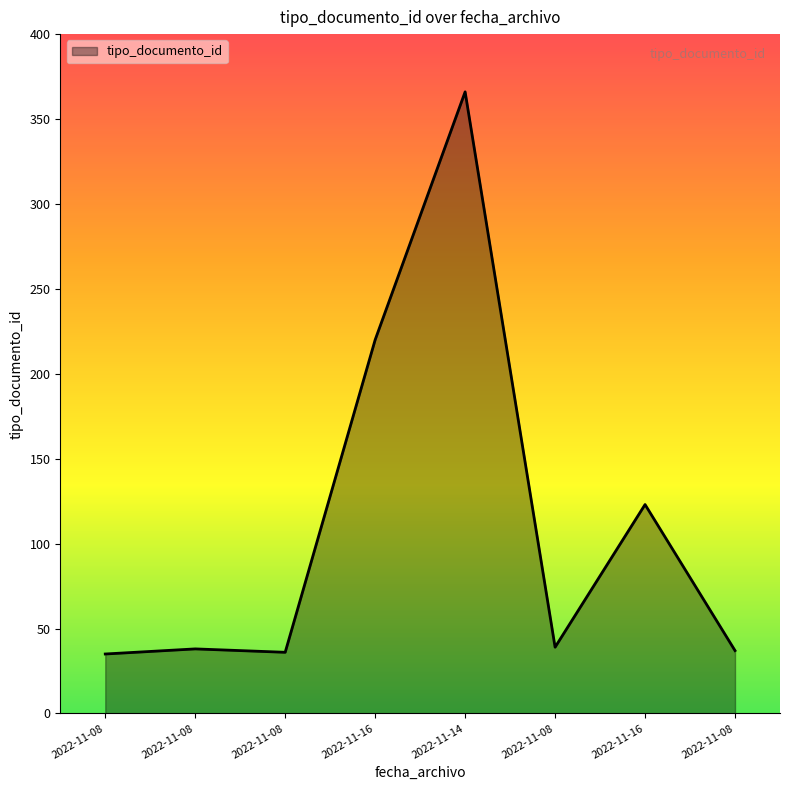

How many points are lower than both their immediate neighbors (excluding endpoints)?

2